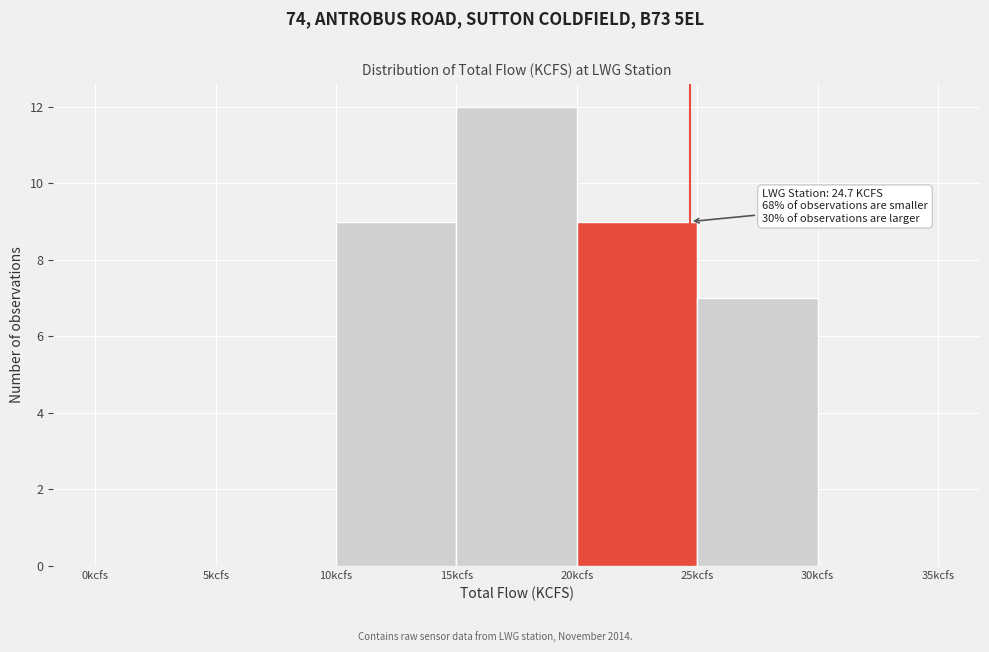

Over which range of the x-axis is the bar tallest?

15 to 20